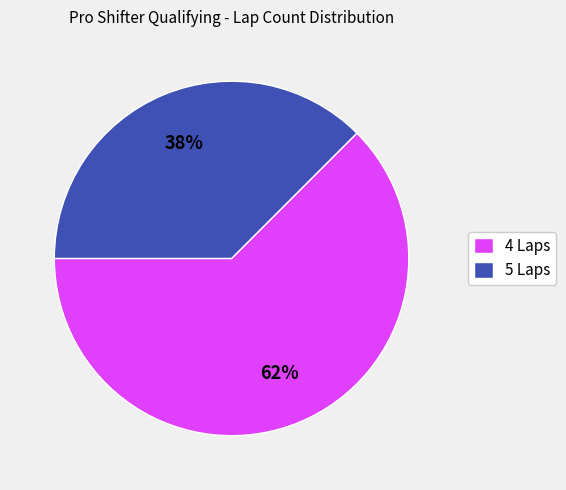

Between 4 Laps and 5 Laps, which is larger?

4 Laps